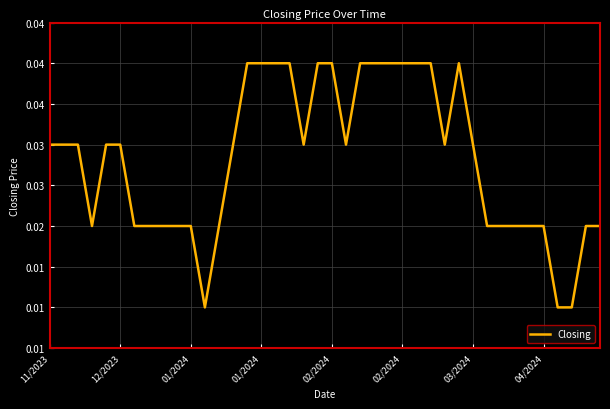

Is this an area chart (filled region under the line)?

No